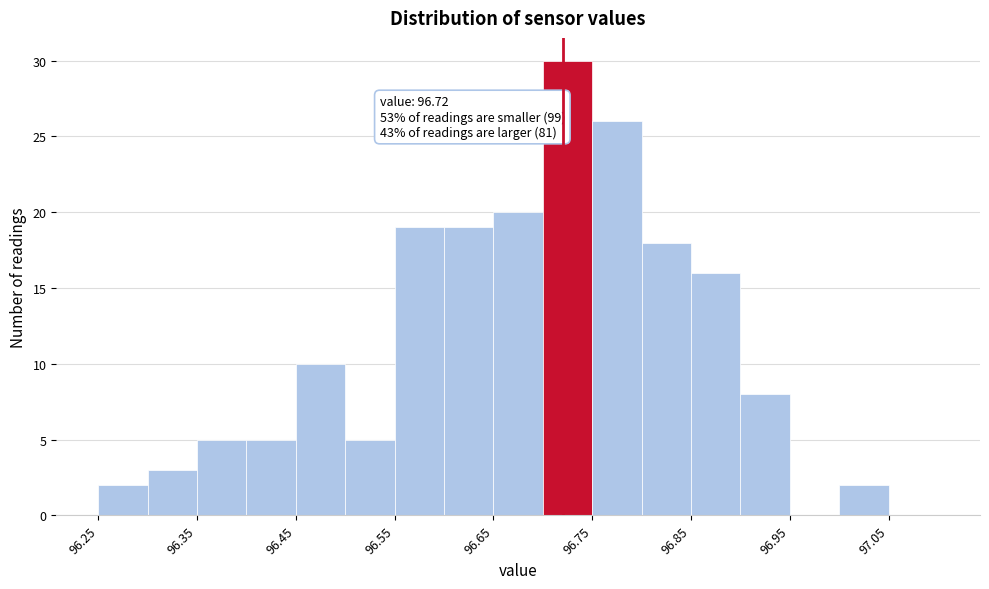

Over which range of the x-axis is the bar tallest?

96.70 to 96.75